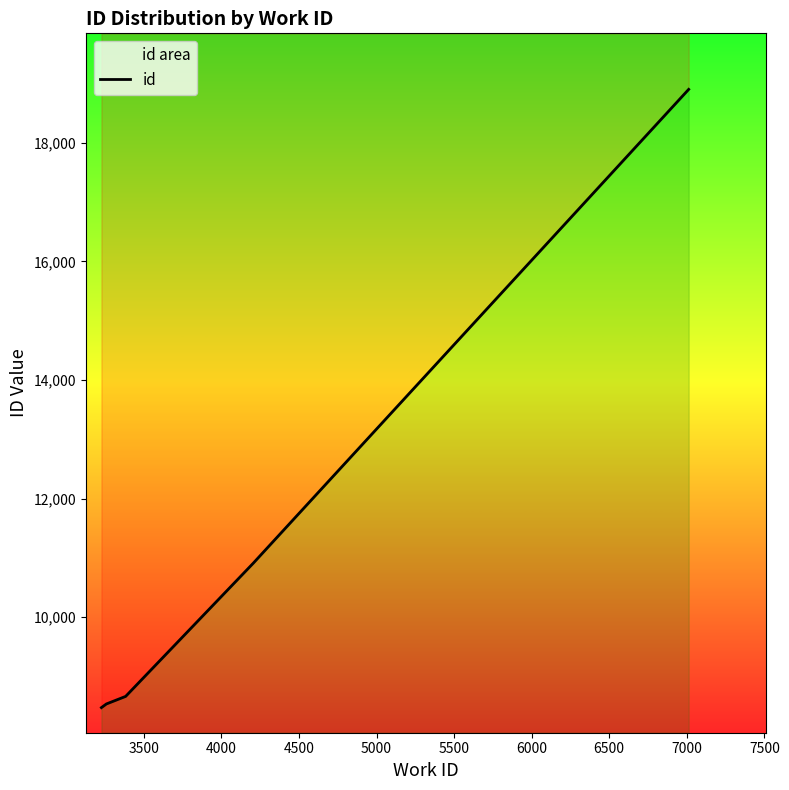

What is the smallest value displayed?

8474.0